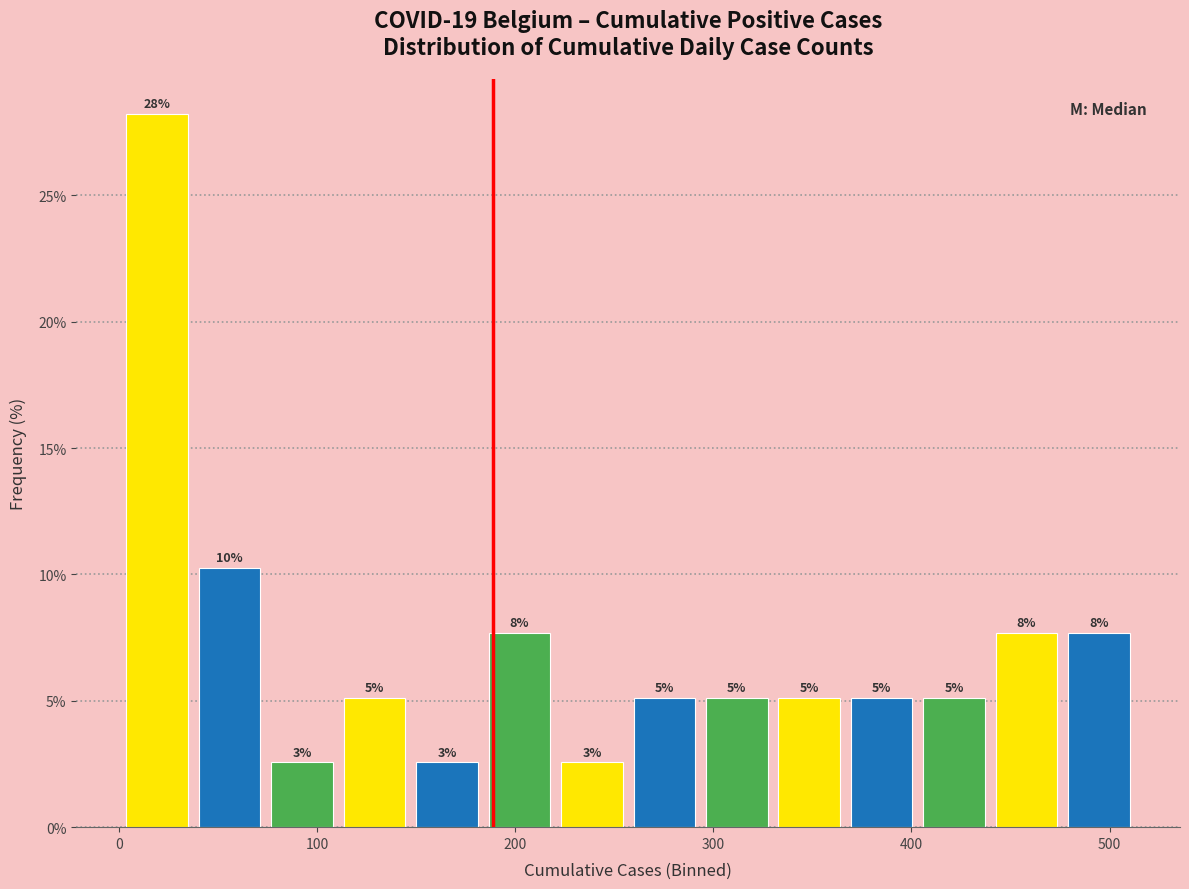

Around what value on the x-axis is the tallest bar? Give the approximate position of its centre, as read against the axis.

20